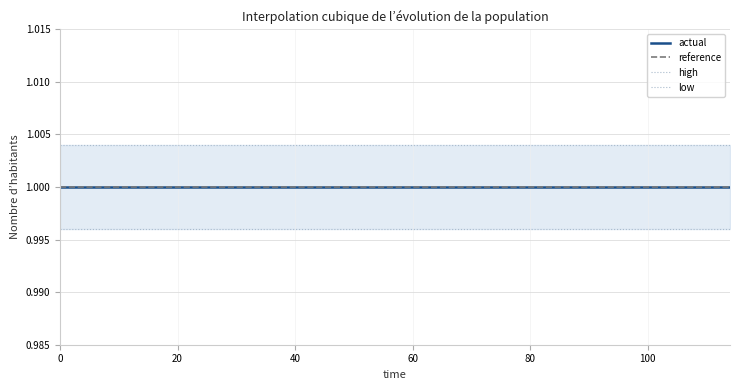

What is the smallest value displayed?

1.0